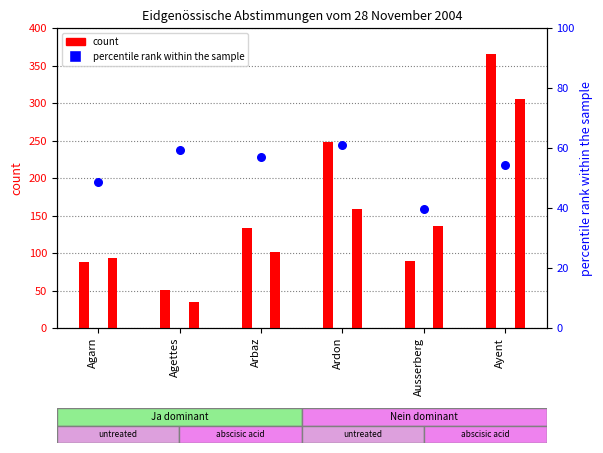

Which series contains the highest Y value?

count (Ja)